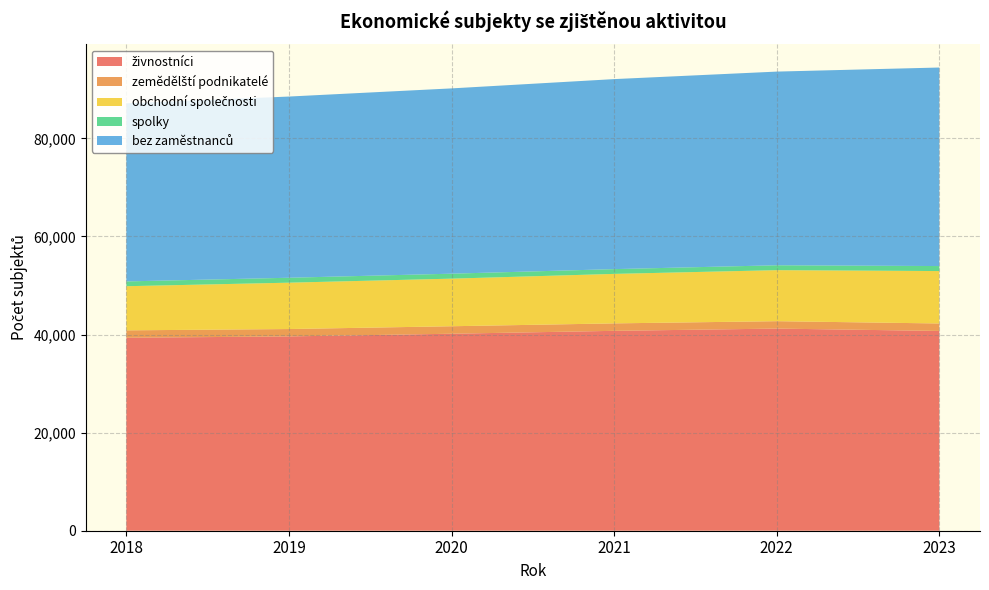

Reading right to left, transcribe all the data shown in this chart.

živnostníci: 2023=40728	2022=41210	2021=40751	2020=40161	2019=39613	2018=39338
zemědělští podnikatelé: 2023=1523	2022=1507	2021=1519	2020=1526	2019=1504	2018=1511
obchodní společnosti: 2023=10686	2022=10403	2021=10089	2020=9702	2019=9451	2018=8998
spolky: 2023=1021	2022=997	2021=974	2020=1013	2019=1005	2018=978
bez zaměstnanců: 2023=40475	2022=39484	2021=38737	2020=37774	2019=36942	2018=36305